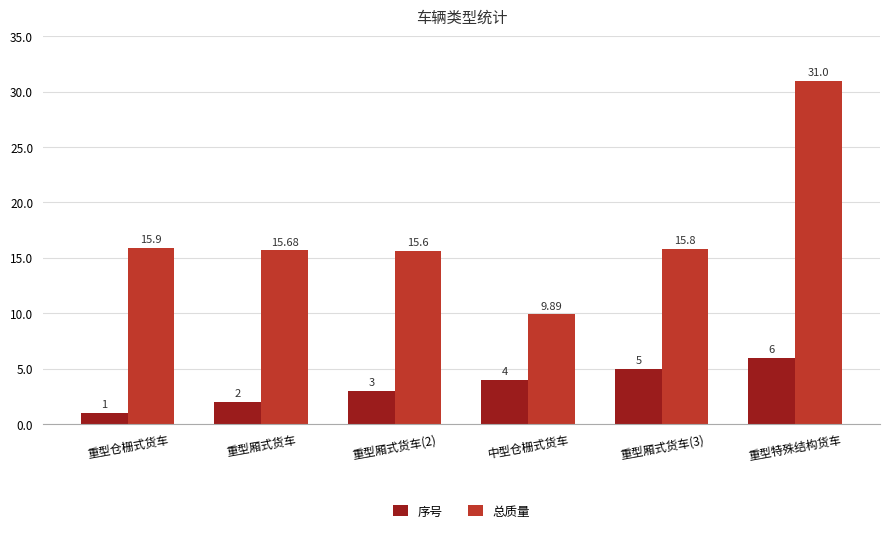

Reading right to left, list all the values displayed in this chart.

序号: 6.0	5.0	4.0	3.0	2.0	1.0
总质量: 31.0	15.8	9.9	15.6	15.7	15.9